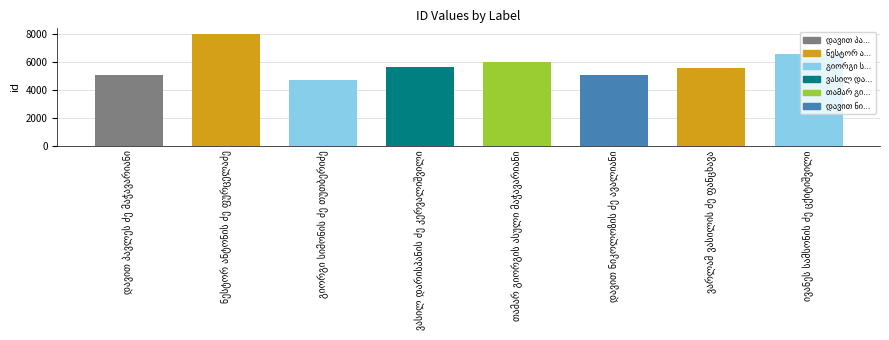

What is the maximum value shown in the chart?

8009